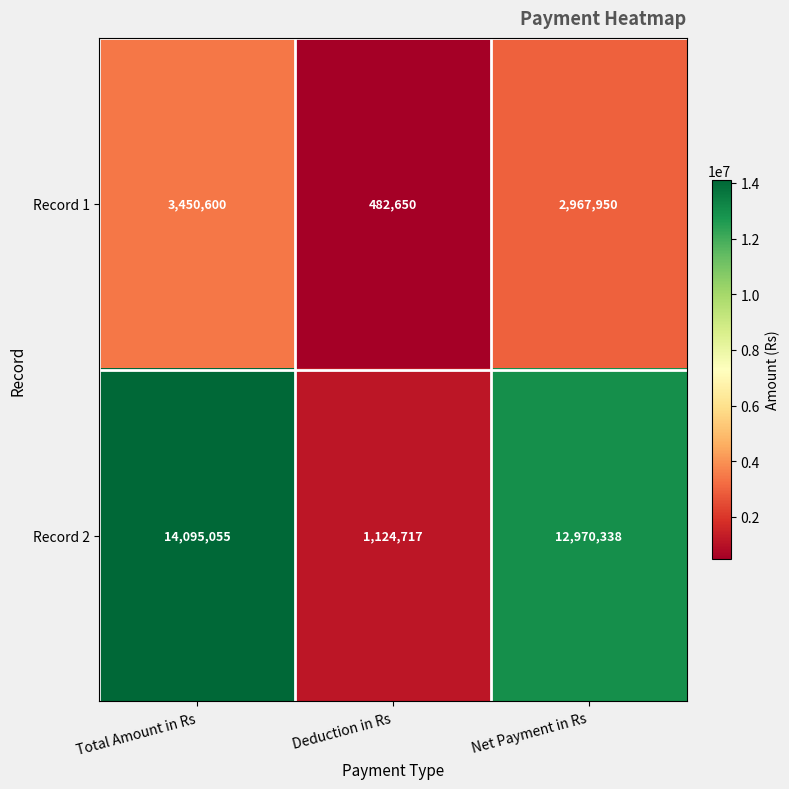

What is the lowest value of the Record 1 series?

482650